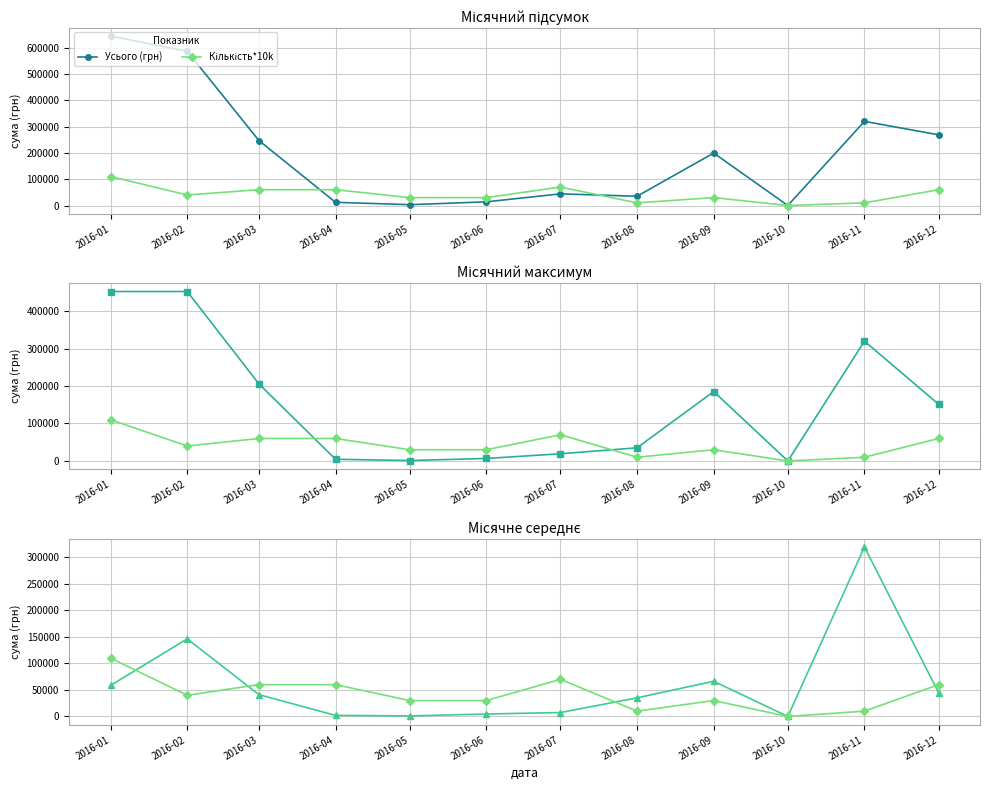

At how many categories does at least one series exceed 454477?

2